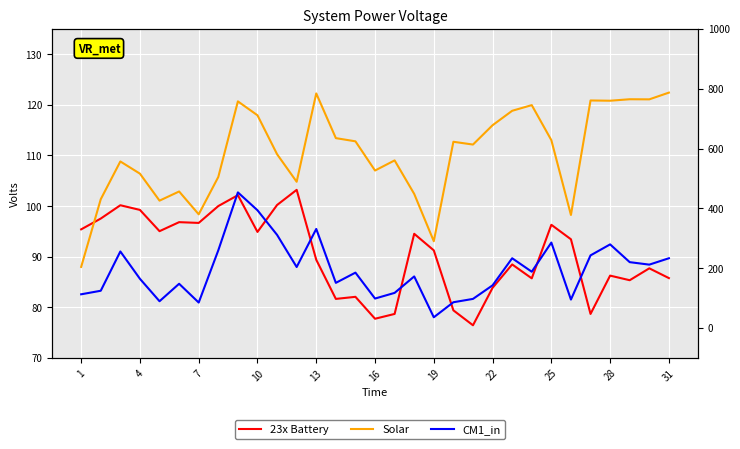

Rank the series by their maximum value, from highest to lowest.

Solar, 23x Battery, CM1_in